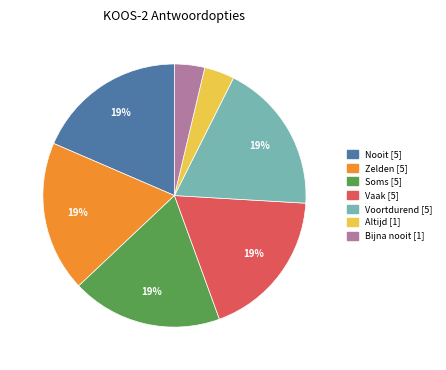

To the nearest percent, what percentage of the pie is Altijd?

4%